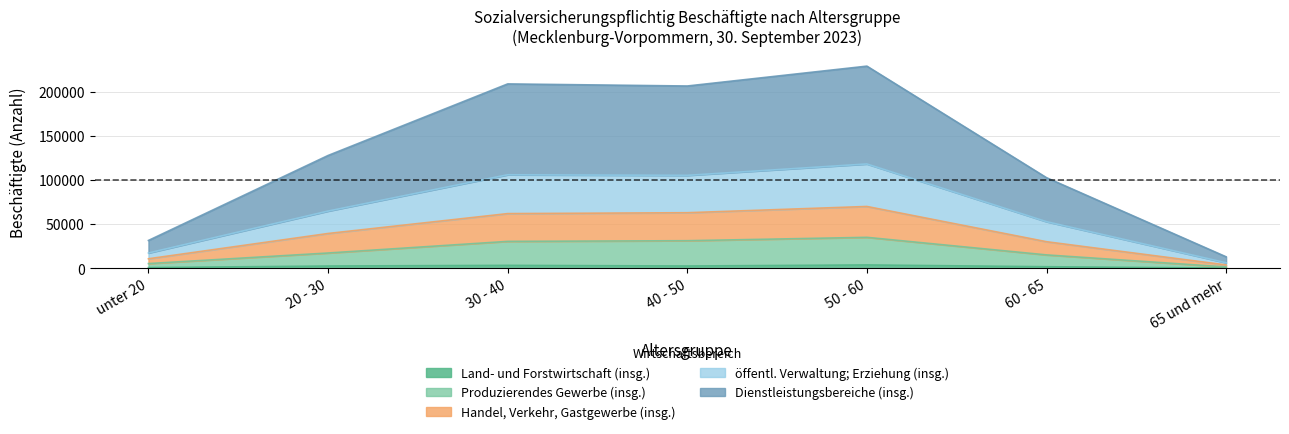

What are all the series names shown in the legend?

Land- und Forstwirtschaft (insg.), Produzierendes Gewerbe (insg.), Handel, Verkehr, Gastgewerbe (insg.), öffentl. Verwaltung; Erziehung (insg.), Dienstleistungsbereiche (insg.)